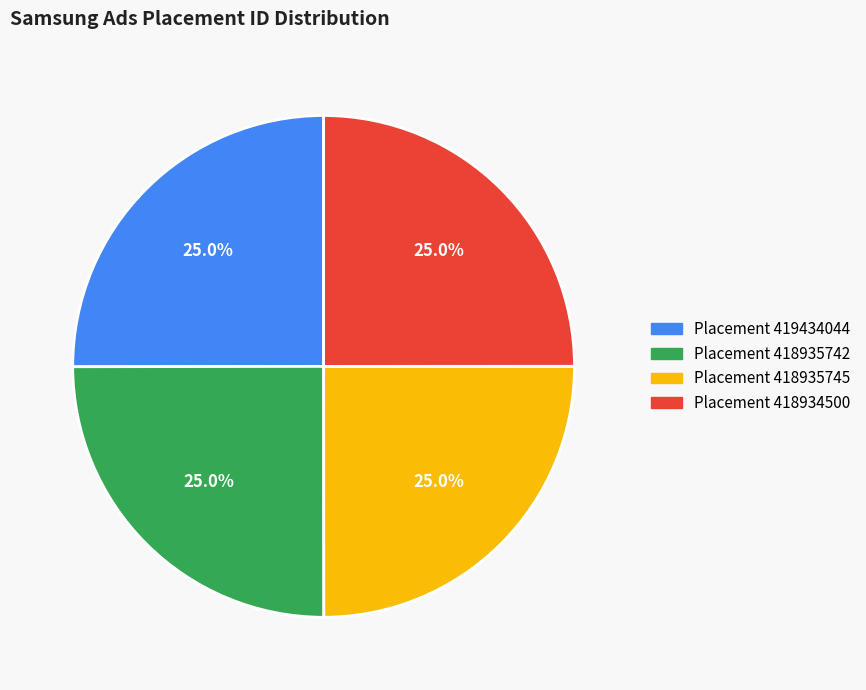

What is the total percentage of Placement 418935745 and Placement 419434044?

50.0%